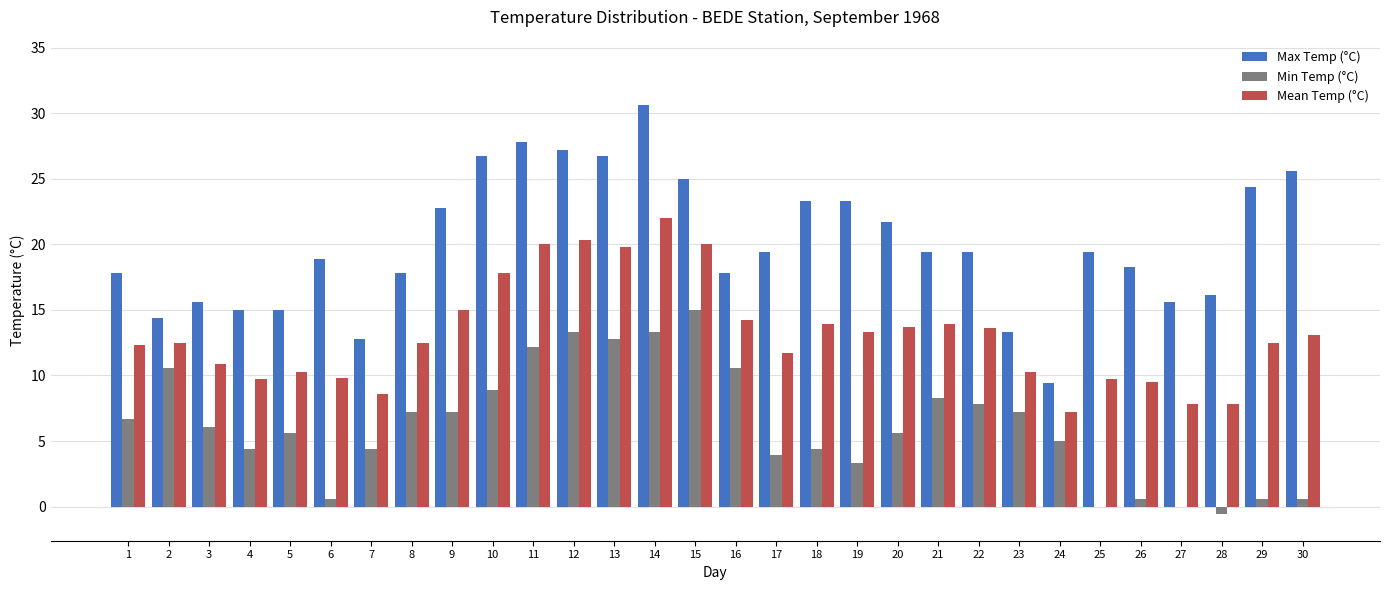

The Max Temp (°C) series shows 15.0 at 4. True or false?

True